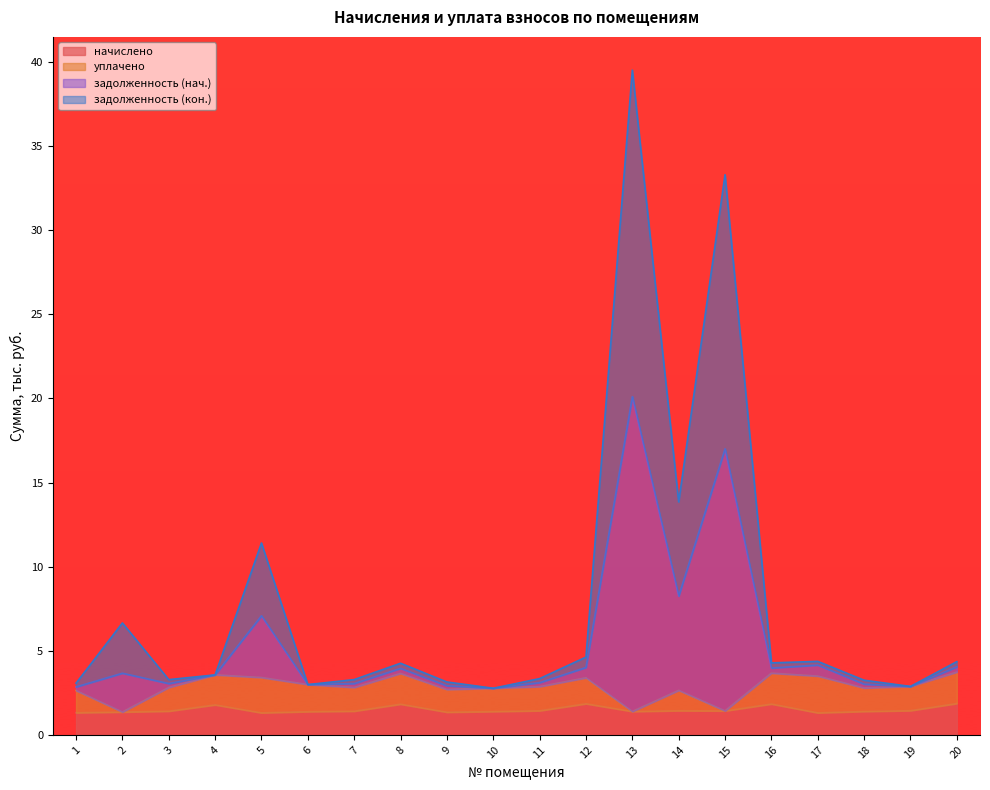

What is the highest value of the начислено series?

1.9